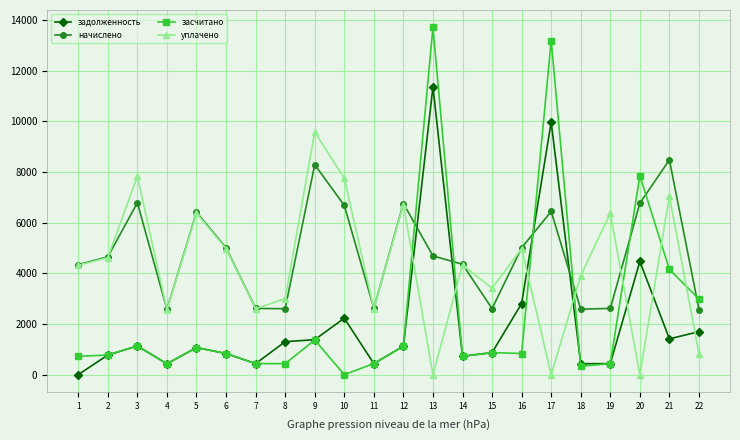

Which series has the largest total across all categories?

начислено